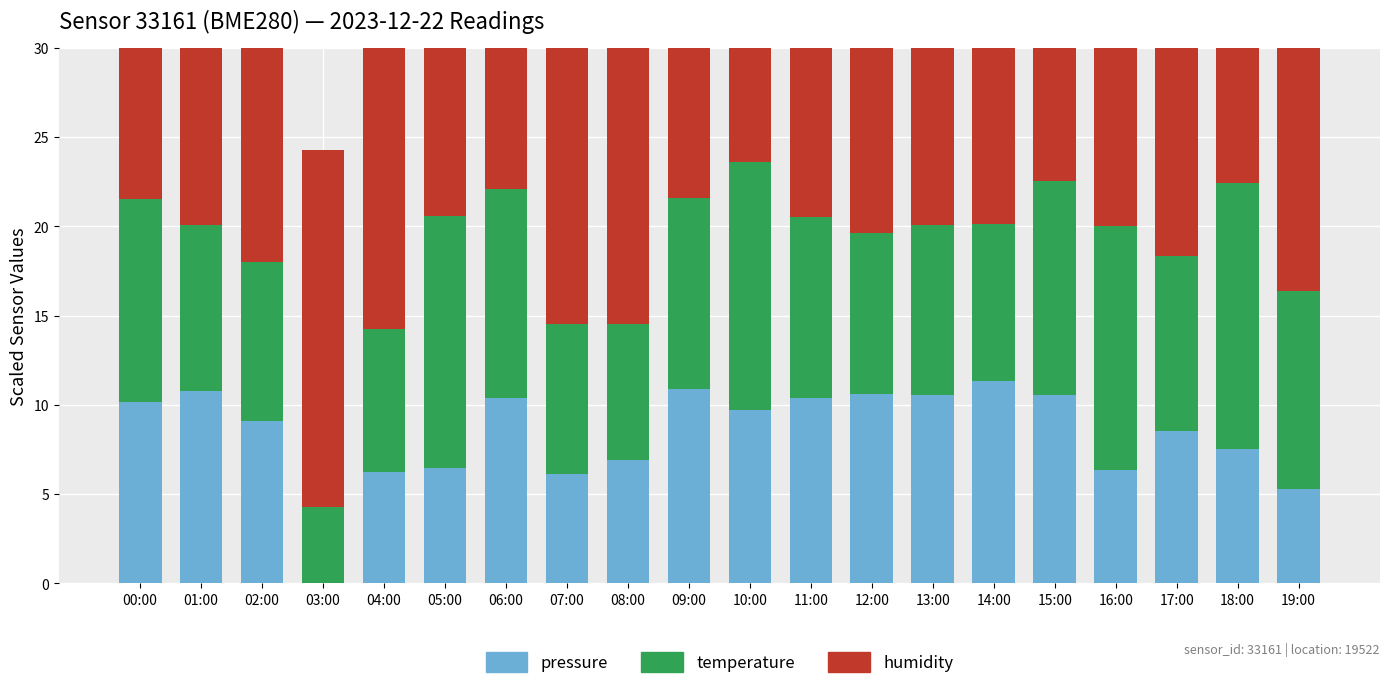

Is it true that pressure equals 11.3 at 14:00?

True